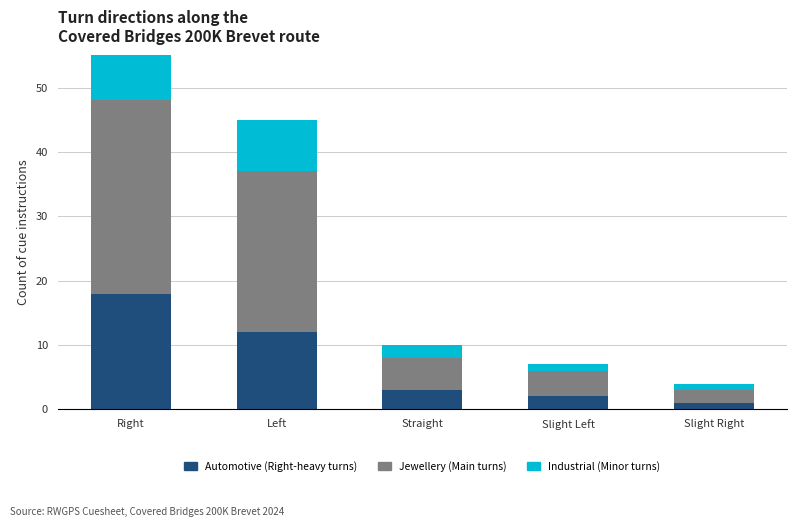

At how many categories does at least one series exceed 28?

1